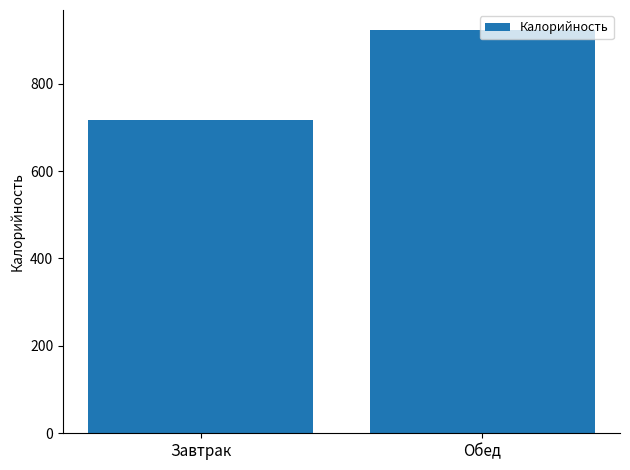

Approximately how many times larger is the value at Завтрак compared to Обед?

0.8